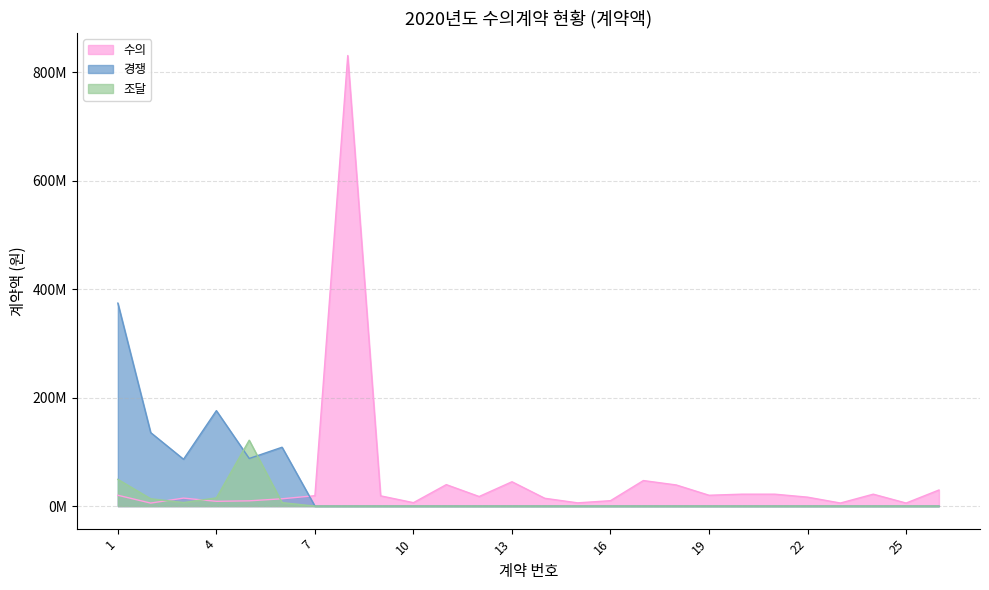

What are all the series names shown in the legend?

수의, 경쟁, 조달